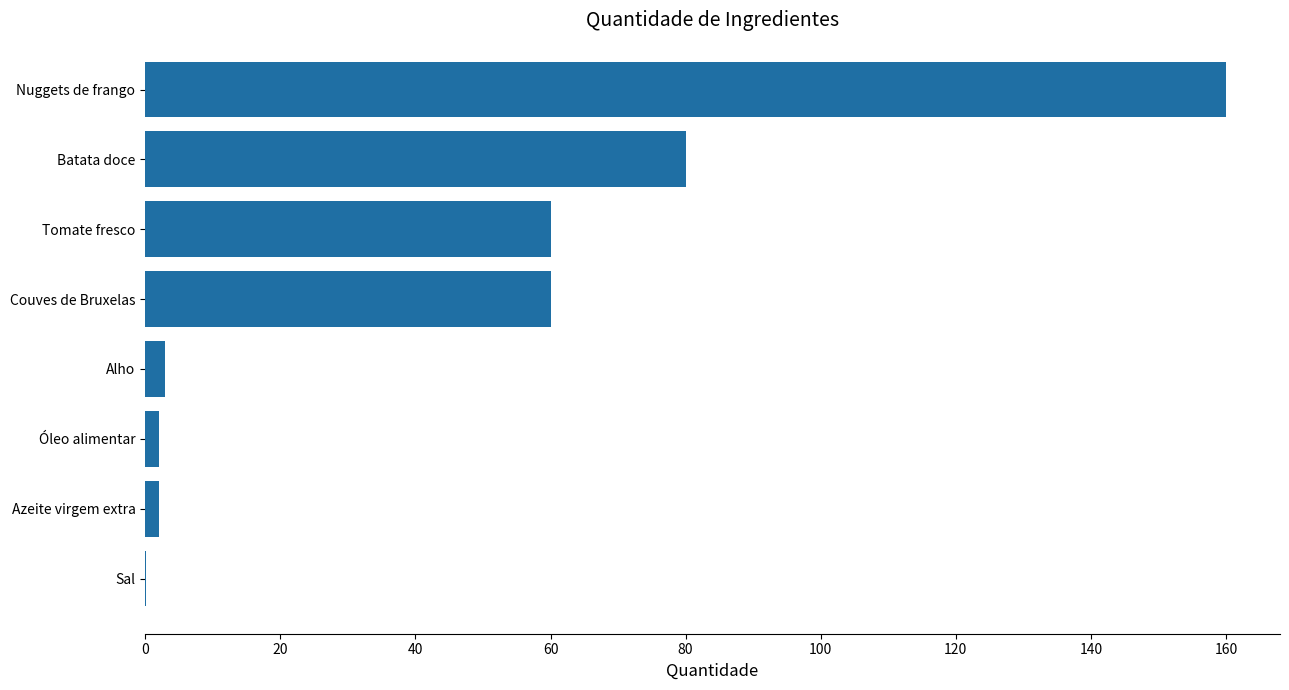

Reading bottom to top, list all the values displayed in this chart.

Sal=0.1	Azeite virgem extra=2.0	Óleo alimentar=2.0	Alho=3.0	Couves de Bruxelas=60.0	Tomate fresco=60.0	Batata doce=80.0	Nuggets de frango=160.0